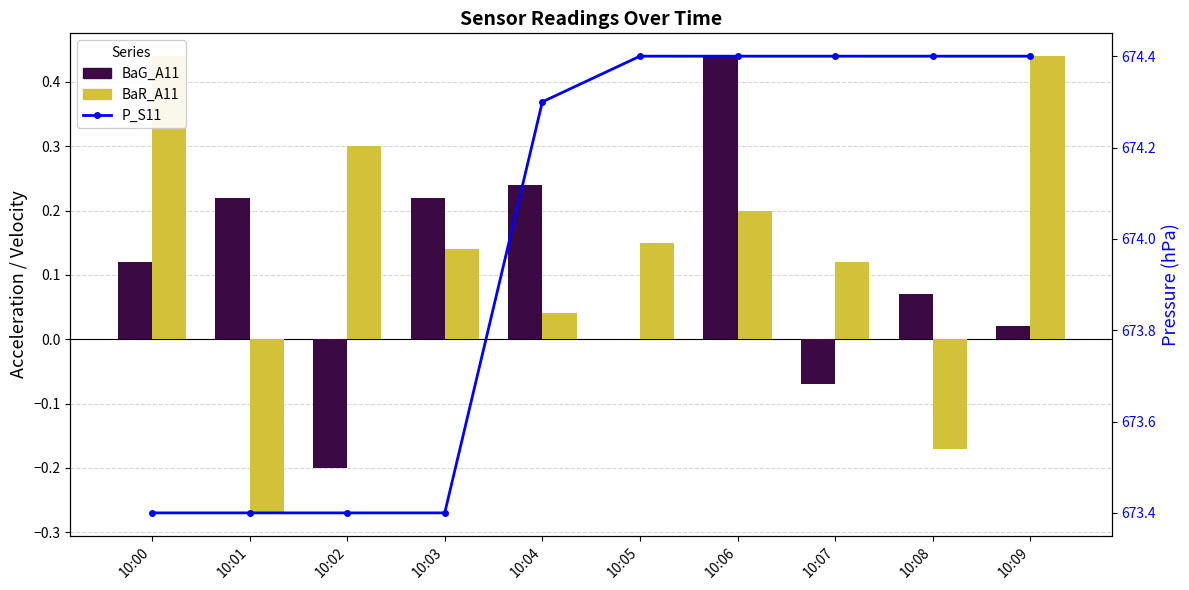

Rank the series by their maximum value, from highest to lowest.

P_S11, BaG_A11, BaR_A11